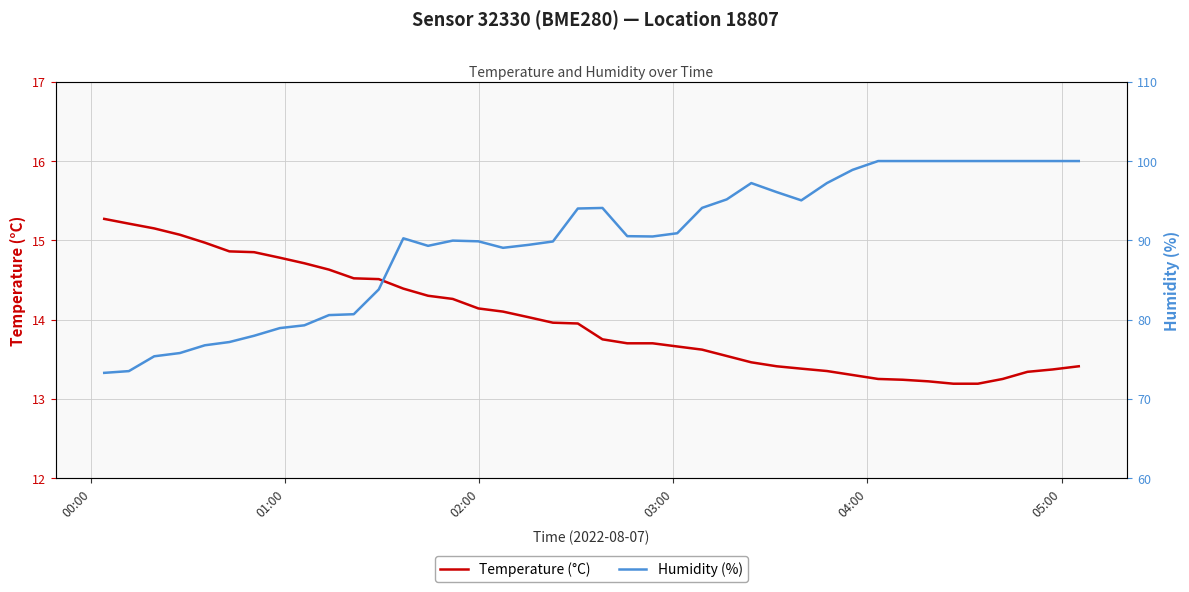

What is the maximum value for Temperature (°C)?

15.3